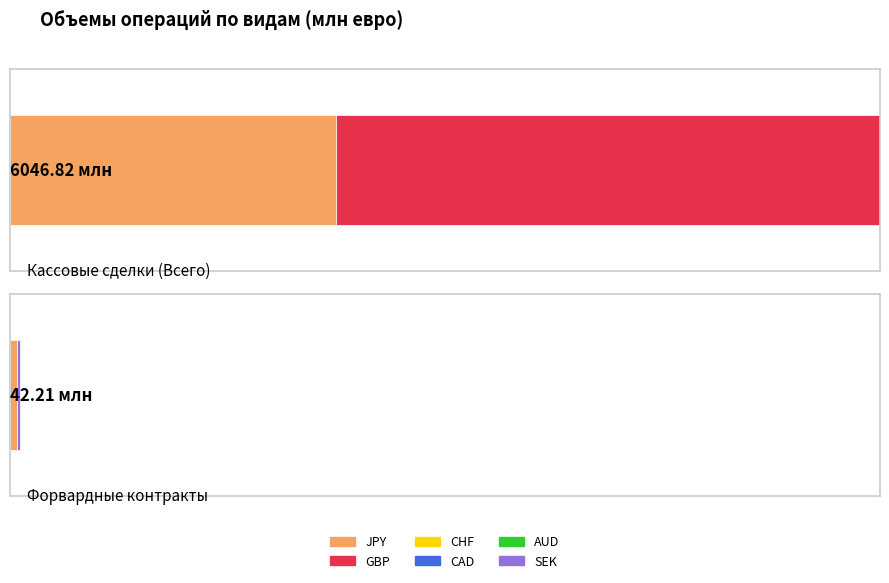

Where is CHF nearest to the value 324?

Форвардные контракты